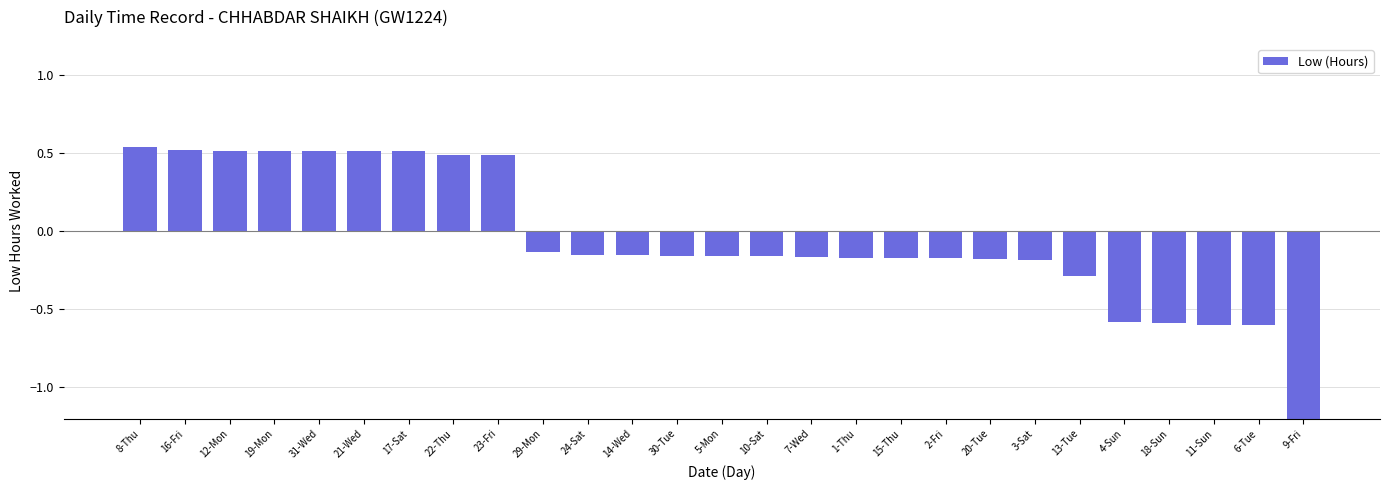

True or false: the data shows -0.3 at 3-Sat.

False